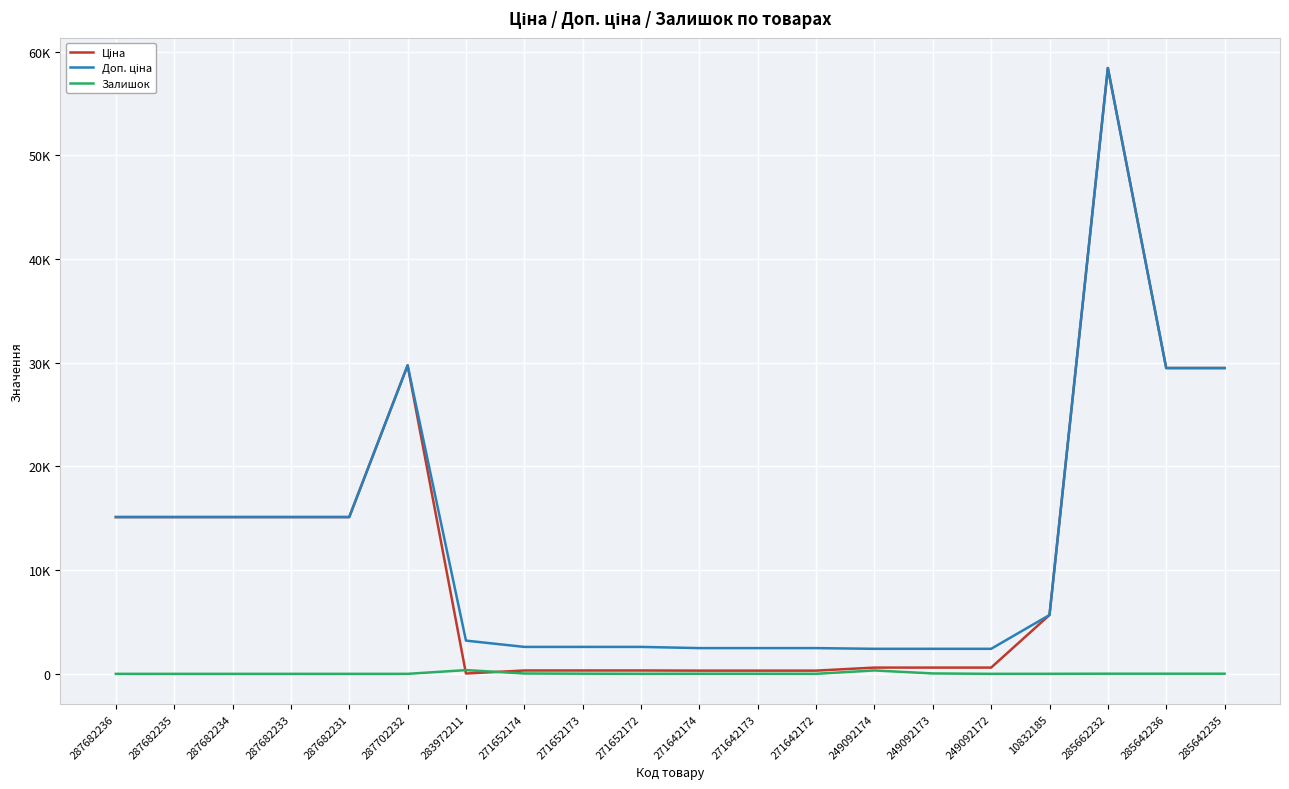

What is the average value of the Ціна series?

11609.0